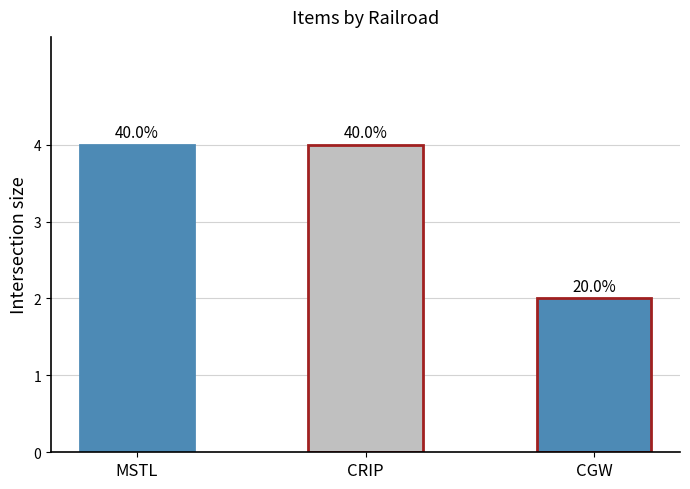

How many bars are there in total?

3